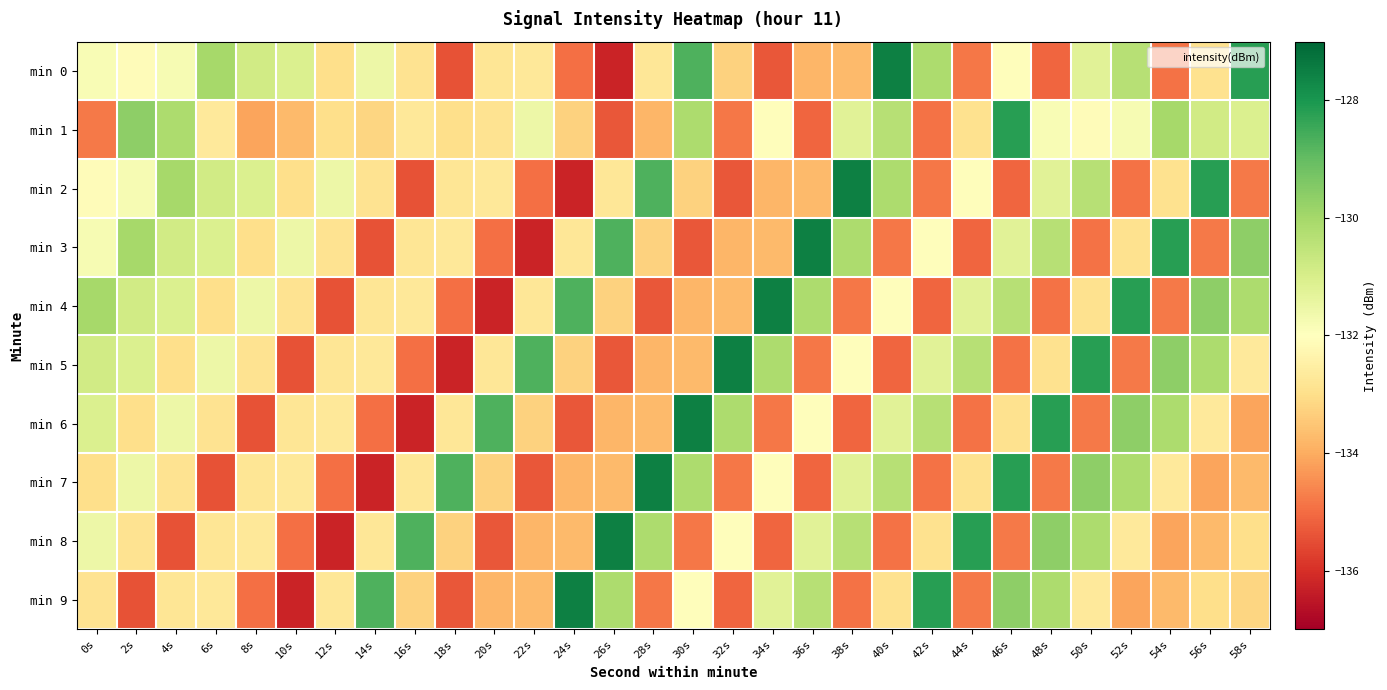

Reading left to right, list all the values displayed in this chart.

min 0: 0s=-131.8	2s=-132.1	4s=-131.8	6s=-130.0	8s=-130.9	10s=-131.1	12s=-133.0	14s=-131.6	16s=-132.9	18s=-135.4	20s=-132.8	22s=-132.7	24s=-135.0	26s=-136.2	28s=-132.8	30s=-128.7	32s=-133.3	34s=-135.3	36s=-133.8	38s=-133.7	40s=-127.5	42s=-130.1	44s=-134.8	46s=-132.1	48s=-135.1	50s=-131.2	52s=-130.4	54s=-134.9	56s=-132.9	58s=-128.2
min 1: 0s=-134.8	2s=-129.6	4s=-130.2	6s=-132.7	8s=-134.1	10s=-133.7	12s=-133.0	14s=-133.2	16s=-132.7	18s=-133.0	20s=-132.9	22s=-131.6	24s=-133.3	26s=-135.3	28s=-133.8	30s=-130.1	32s=-134.8	34s=-132.1	36s=-135.1	38s=-131.2	40s=-130.4	42s=-134.9	44s=-132.9	46s=-128.2	48s=-131.8	50s=-132.1	52s=-131.8	54s=-130.0	56s=-130.9	58s=-131.1
min 2: 0s=-132.1	2s=-131.8	4s=-130.0	6s=-130.9	8s=-131.1	10s=-133.0	12s=-131.6	14s=-132.9	16s=-135.4	18s=-132.8	20s=-132.7	22s=-135.0	24s=-136.2	26s=-132.8	28s=-128.7	30s=-133.3	32s=-135.3	34s=-133.8	36s=-133.7	38s=-127.5	40s=-130.1	42s=-134.8	44s=-132.1	46s=-135.1	48s=-131.2	50s=-130.4	52s=-134.9	54s=-132.9	56s=-128.2	58s=-134.8
min 3: 0s=-131.8	2s=-130.0	4s=-130.9	6s=-131.1	8s=-133.0	10s=-131.6	12s=-132.9	14s=-135.4	16s=-132.8	18s=-132.7	20s=-135.0	22s=-136.2	24s=-132.8	26s=-128.7	28s=-133.3	30s=-135.3	32s=-133.8	34s=-133.7	36s=-127.5	38s=-130.1	40s=-134.8	42s=-132.1	44s=-135.1	46s=-131.2	48s=-130.4	50s=-134.9	52s=-132.9	54s=-128.2	56s=-134.8	58s=-129.6
min 4: 0s=-130.0	2s=-130.9	4s=-131.1	6s=-133.0	8s=-131.6	10s=-132.9	12s=-135.4	14s=-132.8	16s=-132.7	18s=-135.0	20s=-136.2	22s=-132.8	24s=-128.7	26s=-133.3	28s=-135.3	30s=-133.8	32s=-133.7	34s=-127.5	36s=-130.1	38s=-134.8	40s=-132.1	42s=-135.1	44s=-131.2	46s=-130.4	48s=-134.9	50s=-132.9	52s=-128.2	54s=-134.8	56s=-129.6	58s=-130.2
min 5: 0s=-130.9	2s=-131.1	4s=-133.0	6s=-131.6	8s=-132.9	10s=-135.4	12s=-132.8	14s=-132.7	16s=-135.0	18s=-136.2	20s=-132.8	22s=-128.7	24s=-133.3	26s=-135.3	28s=-133.8	30s=-133.7	32s=-127.5	34s=-130.1	36s=-134.8	38s=-132.1	40s=-135.1	42s=-131.2	44s=-130.4	46s=-134.9	48s=-132.9	50s=-128.2	52s=-134.8	54s=-129.6	56s=-130.2	58s=-132.7
min 6: 0s=-131.1	2s=-133.0	4s=-131.6	6s=-132.9	8s=-135.4	10s=-132.8	12s=-132.7	14s=-135.0	16s=-136.2	18s=-132.8	20s=-128.7	22s=-133.3	24s=-135.3	26s=-133.8	28s=-133.7	30s=-127.5	32s=-130.1	34s=-134.8	36s=-132.1	38s=-135.1	40s=-131.2	42s=-130.4	44s=-134.9	46s=-132.9	48s=-128.2	50s=-134.8	52s=-129.6	54s=-130.2	56s=-132.7	58s=-134.1
min 7: 0s=-133.0	2s=-131.6	4s=-132.9	6s=-135.4	8s=-132.8	10s=-132.7	12s=-135.0	14s=-136.2	16s=-132.8	18s=-128.7	20s=-133.3	22s=-135.3	24s=-133.8	26s=-133.7	28s=-127.5	30s=-130.1	32s=-134.8	34s=-132.1	36s=-135.1	38s=-131.2	40s=-130.4	42s=-134.9	44s=-132.9	46s=-128.2	48s=-134.8	50s=-129.6	52s=-130.2	54s=-132.7	56s=-134.1	58s=-133.7
min 8: 0s=-131.6	2s=-132.9	4s=-135.4	6s=-132.8	8s=-132.7	10s=-135.0	12s=-136.2	14s=-132.8	16s=-128.7	18s=-133.3	20s=-135.3	22s=-133.8	24s=-133.7	26s=-127.5	28s=-130.1	30s=-134.8	32s=-132.1	34s=-135.1	36s=-131.2	38s=-130.4	40s=-134.9	42s=-132.9	44s=-128.2	46s=-134.8	48s=-129.6	50s=-130.2	52s=-132.7	54s=-134.1	56s=-133.7	58s=-133.0
min 9: 0s=-132.9	2s=-135.4	4s=-132.8	6s=-132.7	8s=-135.0	10s=-136.2	12s=-132.8	14s=-128.7	16s=-133.3	18s=-135.3	20s=-133.8	22s=-133.7	24s=-127.5	26s=-130.1	28s=-134.8	30s=-132.1	32s=-135.1	34s=-131.2	36s=-130.4	38s=-134.9	40s=-132.9	42s=-128.2	44s=-134.8	46s=-129.6	48s=-130.2	50s=-132.7	52s=-134.1	54s=-133.7	56s=-133.0	58s=-133.2